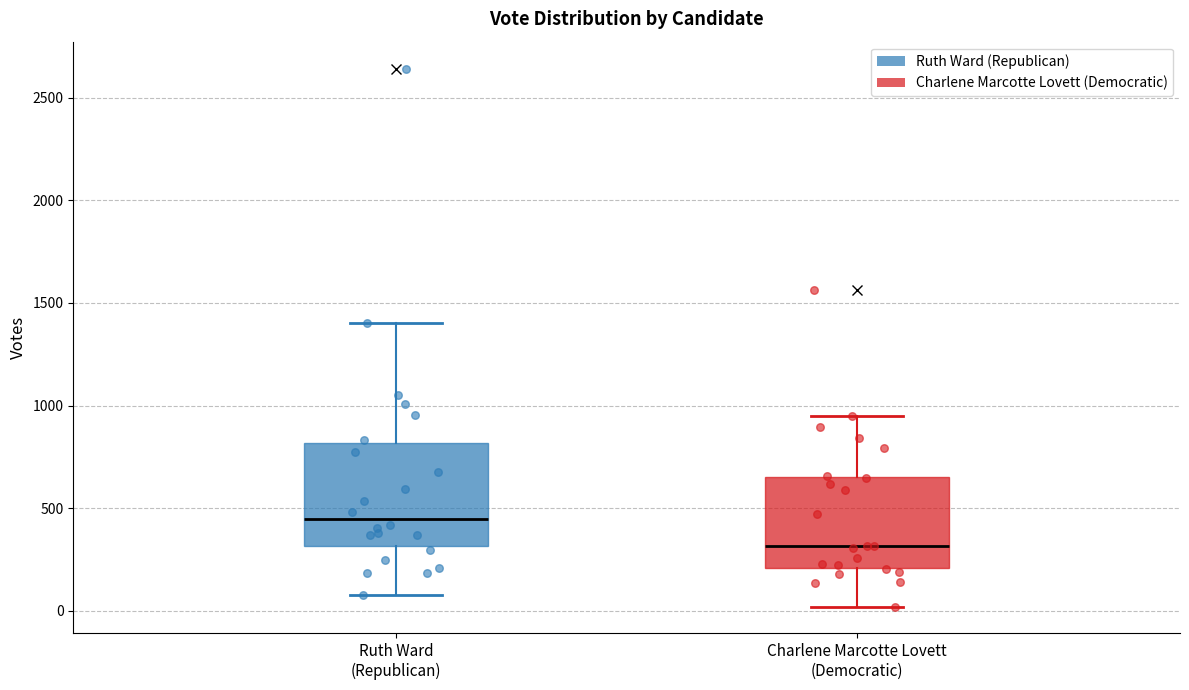

Where is the lower edge of the box for Ruth Ward (Republican) on the y-axis? The values are not printed on the chart, so give them approximately, as read against the axis.

300